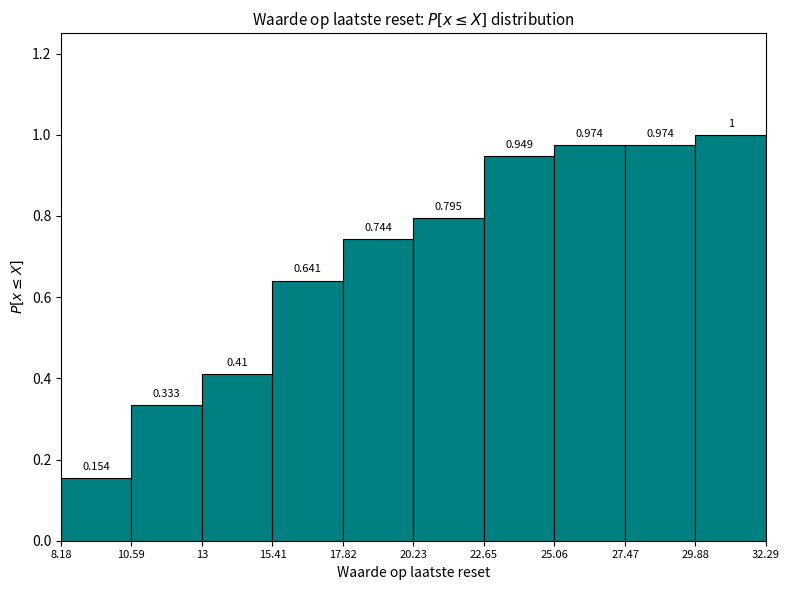

Reading left to right, list every bar in this chart as the range it spans on the x-axis followed by its height.

8.18 to 10.59: 0.154
10.59 to 13: 0.333
13 to 15.41: 0.410
15.41 to 17.82: 0.641
17.82 to 20.23: 0.744
20.23 to 22.65: 0.795
22.65 to 25.06: 0.949
25.06 to 27.47: 0.974
27.47 to 29.88: 0.974
29.88 to 32.29: 1.000